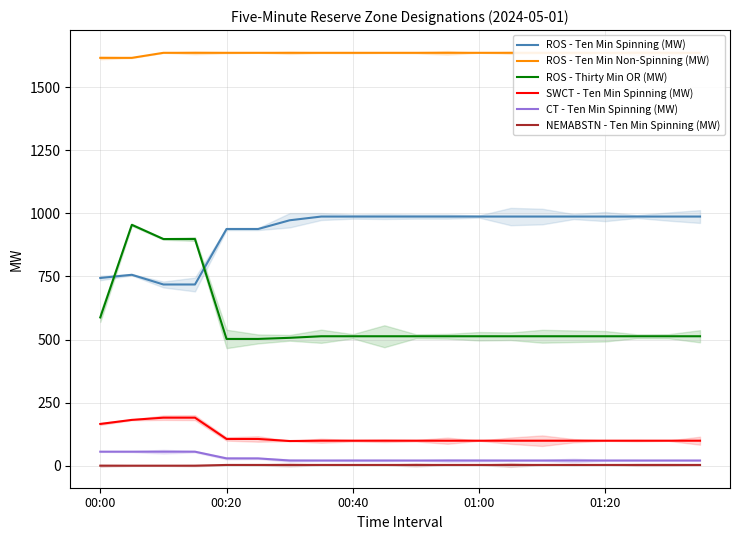

Reading left to right, what are all the values shown in this chart?

ROS - Ten Min Spinning (MW): 744.0	756.7	718.2	718.2	938.1	938.1	972.7	987.5	987.5	987.5	987.5	987.5	987.5	987.5	987.5	987.5	987.5	987.5	987.5	987.5
ROS - Ten Min Non-Spinning (MW): 1616.5	1616.5	1636.5	1636.5	1636.5	1636.5	1636.5	1636.5	1636.5	1636.5	1636.5	1636.5	1636.5	1636.5	1636.5	1636.5	1636.5	1636.5	1636.5	1636.5
ROS - Thirty Min OR (MW): 587.7	954.7	898.4	898.4	502.4	502.4	506.8	513.0	513.0	513.0	513.0	513.0	513.0	513.0	513.0	513.0	513.0	513.0	513.0	513.0
SWCT - Ten Min Spinning (MW): 165.4	181.5	190.3	190.3	105.9	105.9	97.7	99.0	99.0	99.0	99.0	99.0	99.0	99.0	99.0	99.0	99.0	99.0	99.0	99.0
CT - Ten Min Spinning (MW): 55.5	55.5	55.5	55.5	28.9	28.9	20.5	20.5	20.5	20.5	20.5	20.5	20.5	20.5	20.5	20.5	20.5	20.5	20.5	20.5
NEMABSTN - Ten Min Spinning (MW): 0.0	0.0	0.0	0.0	2.9	2.9	2.9	2.9	2.9	2.9	2.9	2.9	2.9	2.9	2.9	2.9	2.9	2.9	2.9	2.9